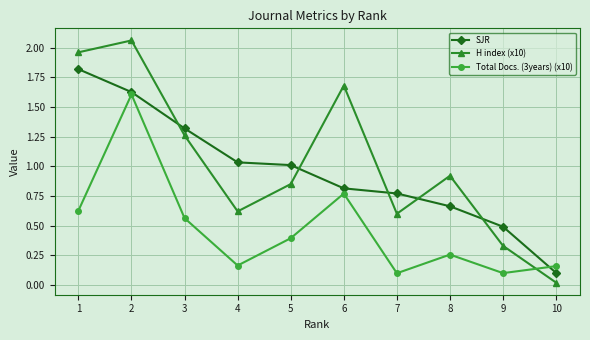

Which series has the largest range (max minus min)?

H index (x10)